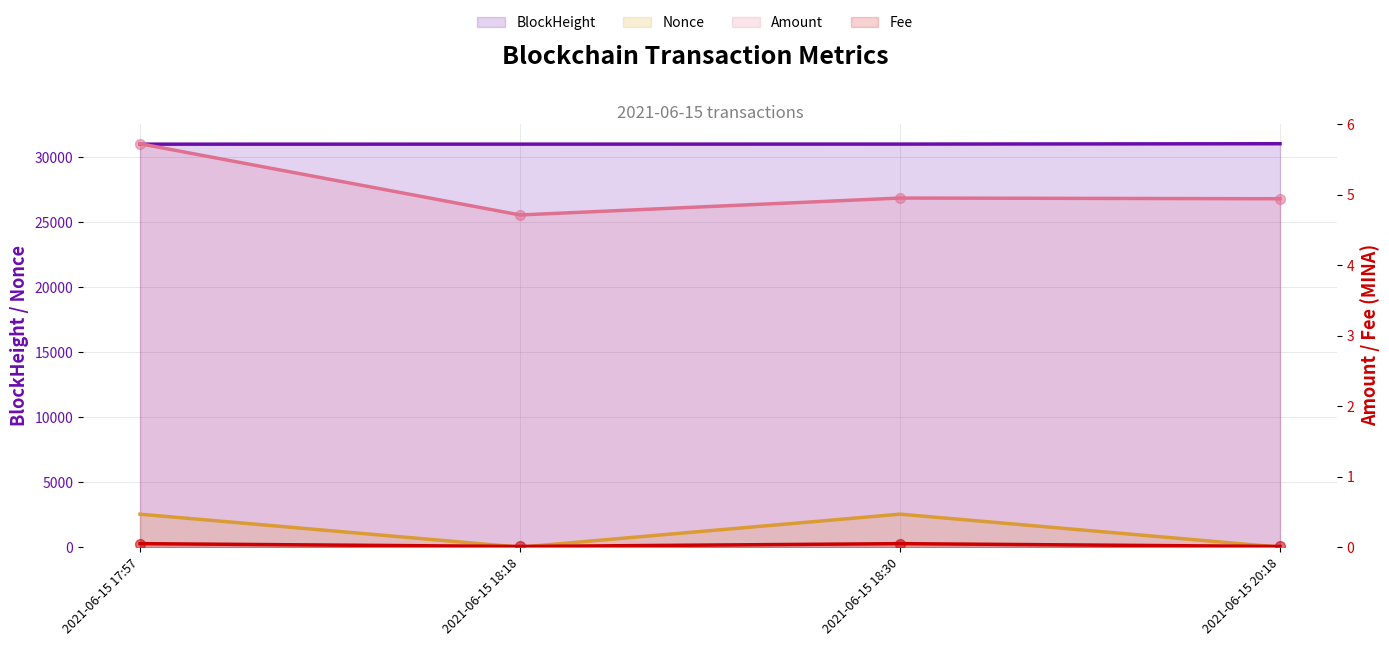

What is the total value across all series at 2021-06-15 18:18?

31016.4